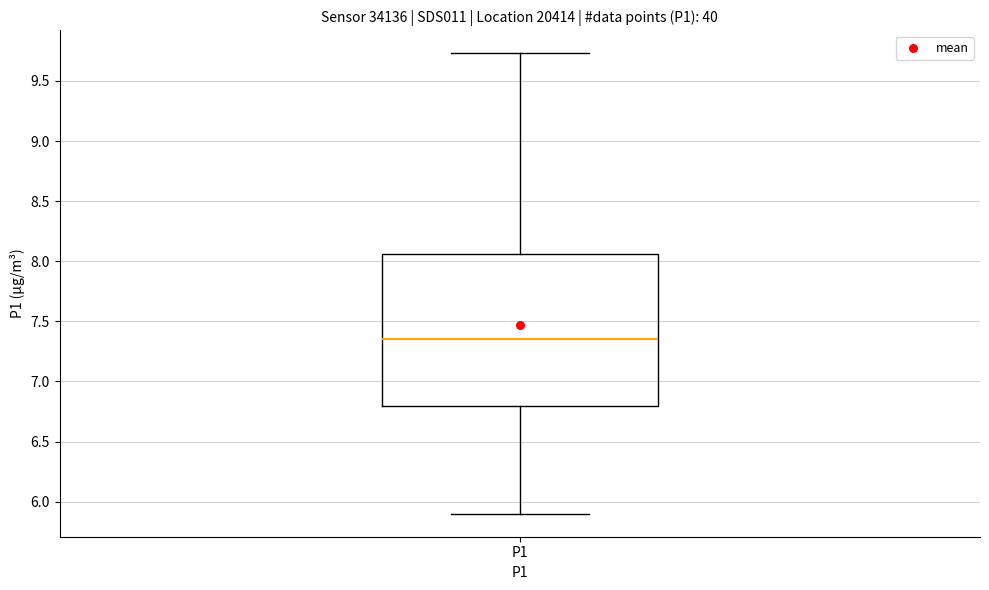

Where is the lower edge of the box for P1 on the y-axis? The values are not printed on the chart, so give them approximately, as read against the axis.

6.80